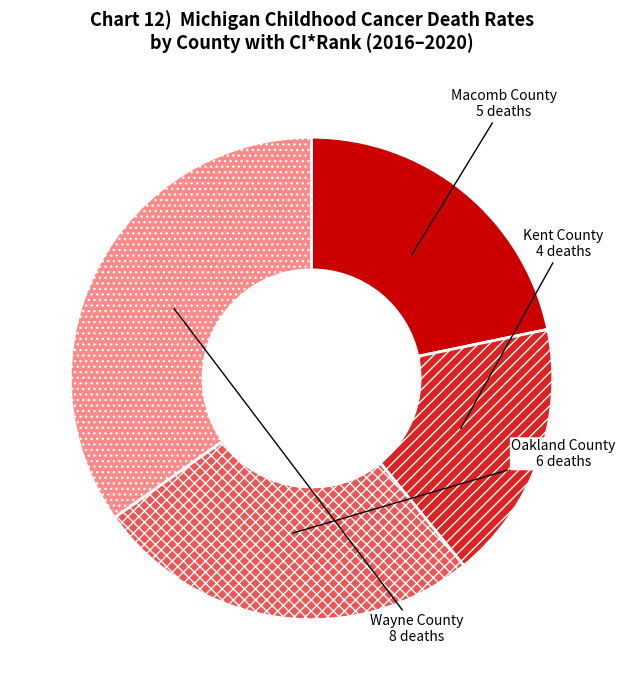

Count the number of slices in the pie.

4